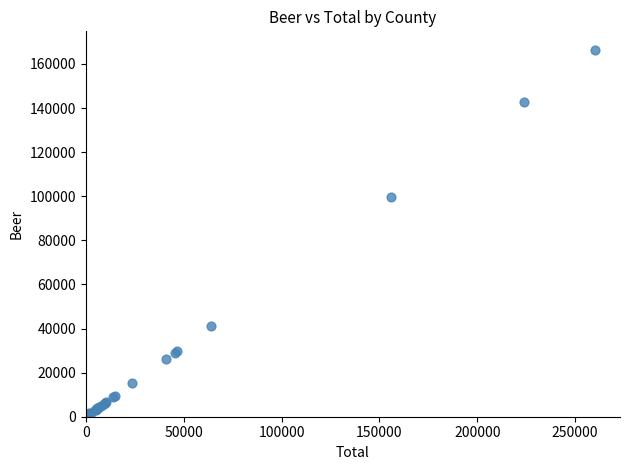

What Y value in the scatter plot is closest to 83239?

99587.8